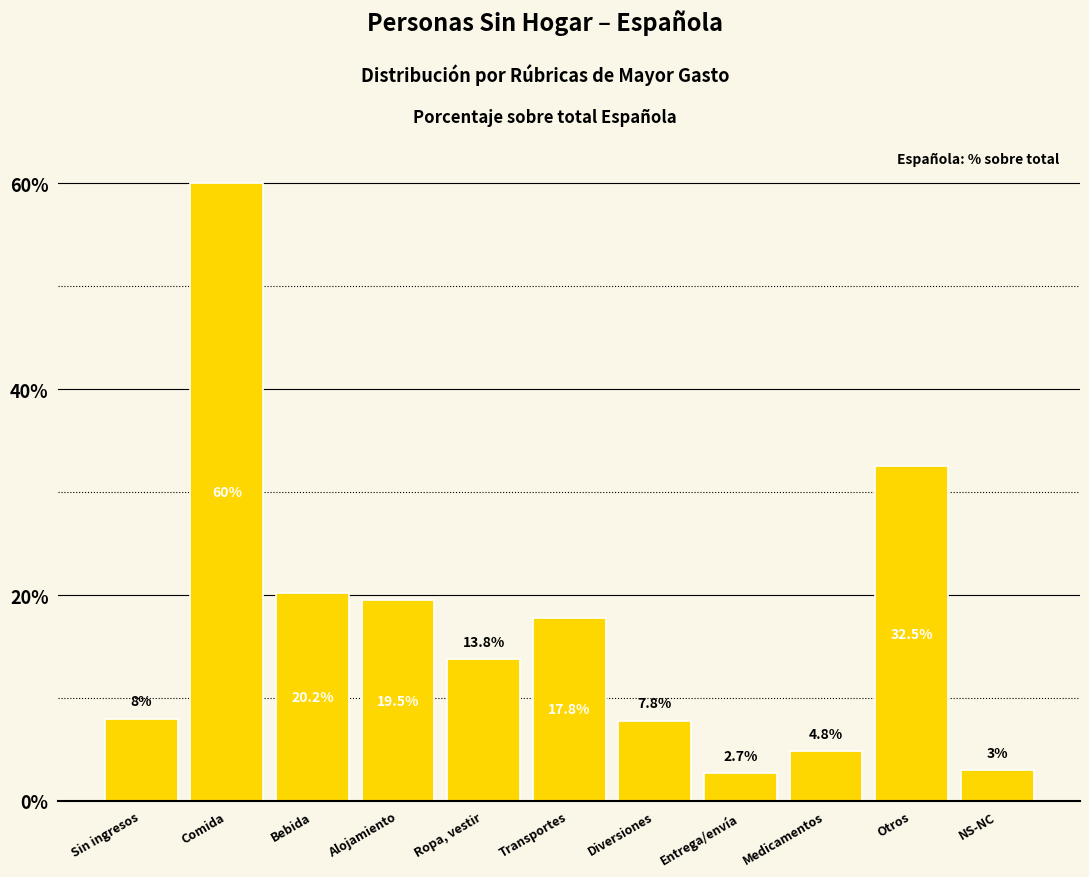

Reading left to right, transcribe all the data shown in this chart.

Sin ingresos=8.0	Comida=60.0	Bebida=20.2	Alojamiento=19.5	Ropa, vestir=13.8	Transportes=17.8	Diversiones=7.8	Entrega/envía=2.7	Medicamentos=4.8	Otros=32.5	NS-NC=3.0